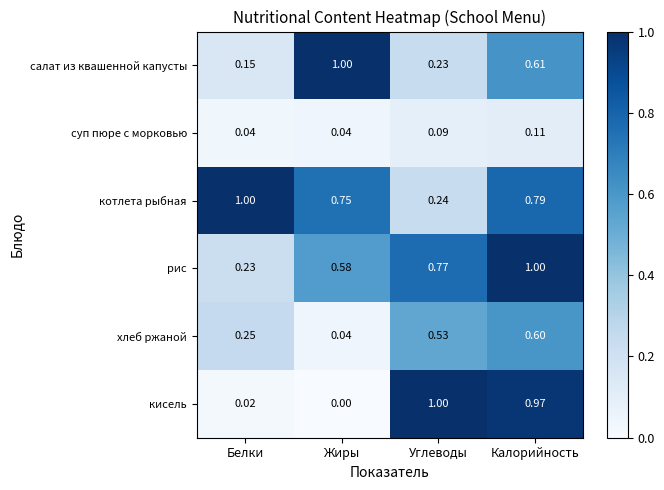

At which label is котлета рыбная closest to 0?

Углеводы